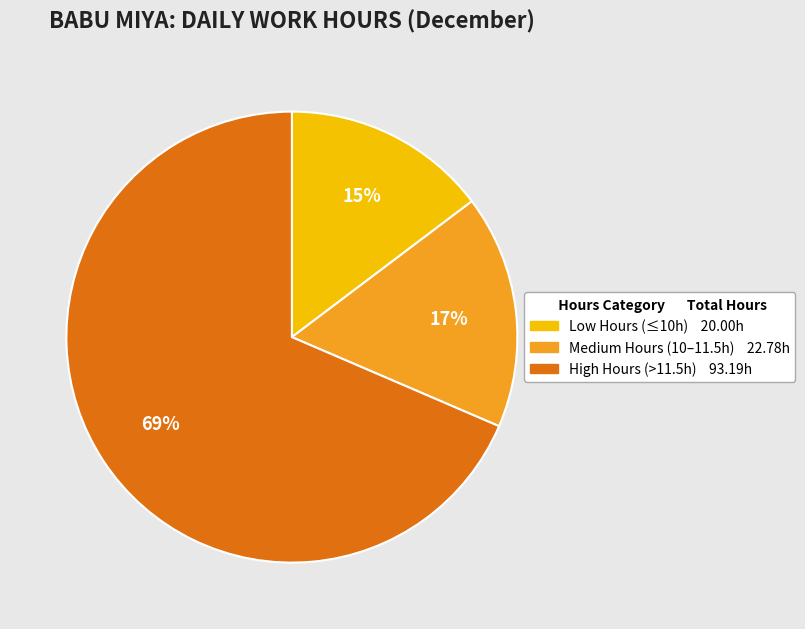

Is there a majority slice in this chart?

Yes